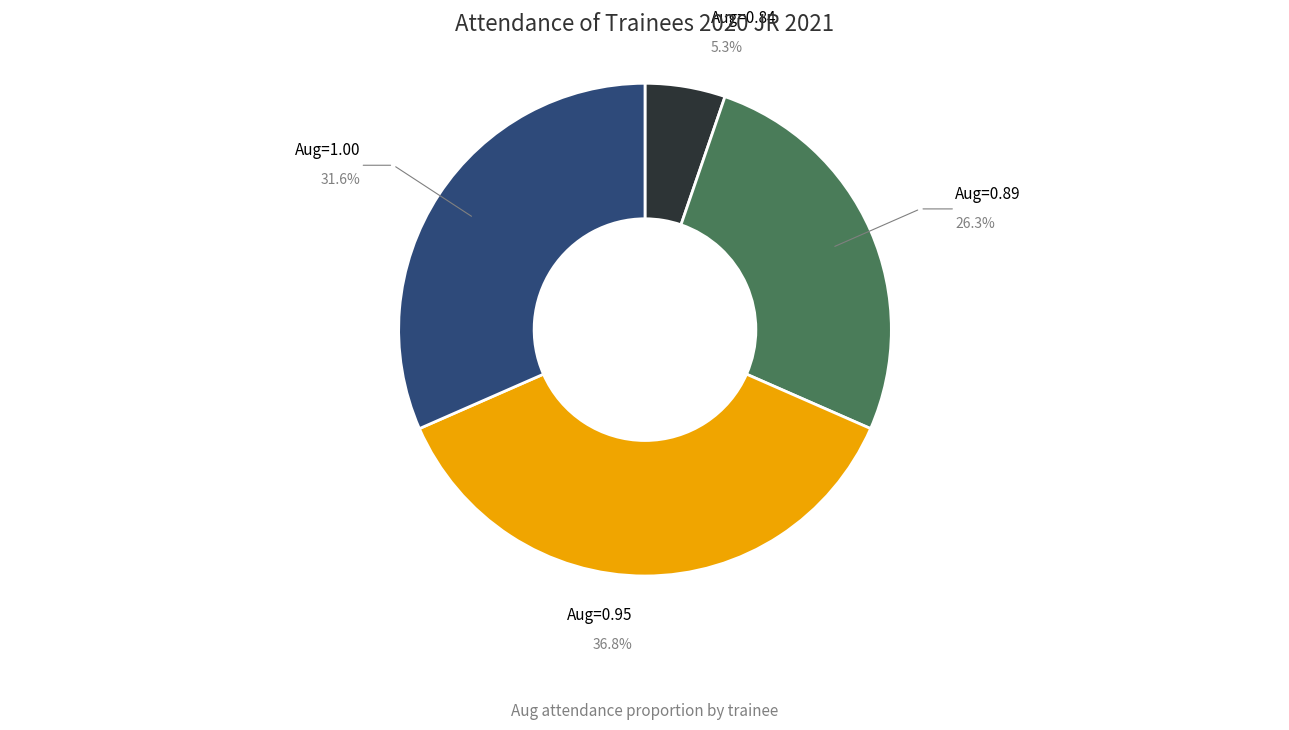

Is there any slice that represents more than half of the pie?

No